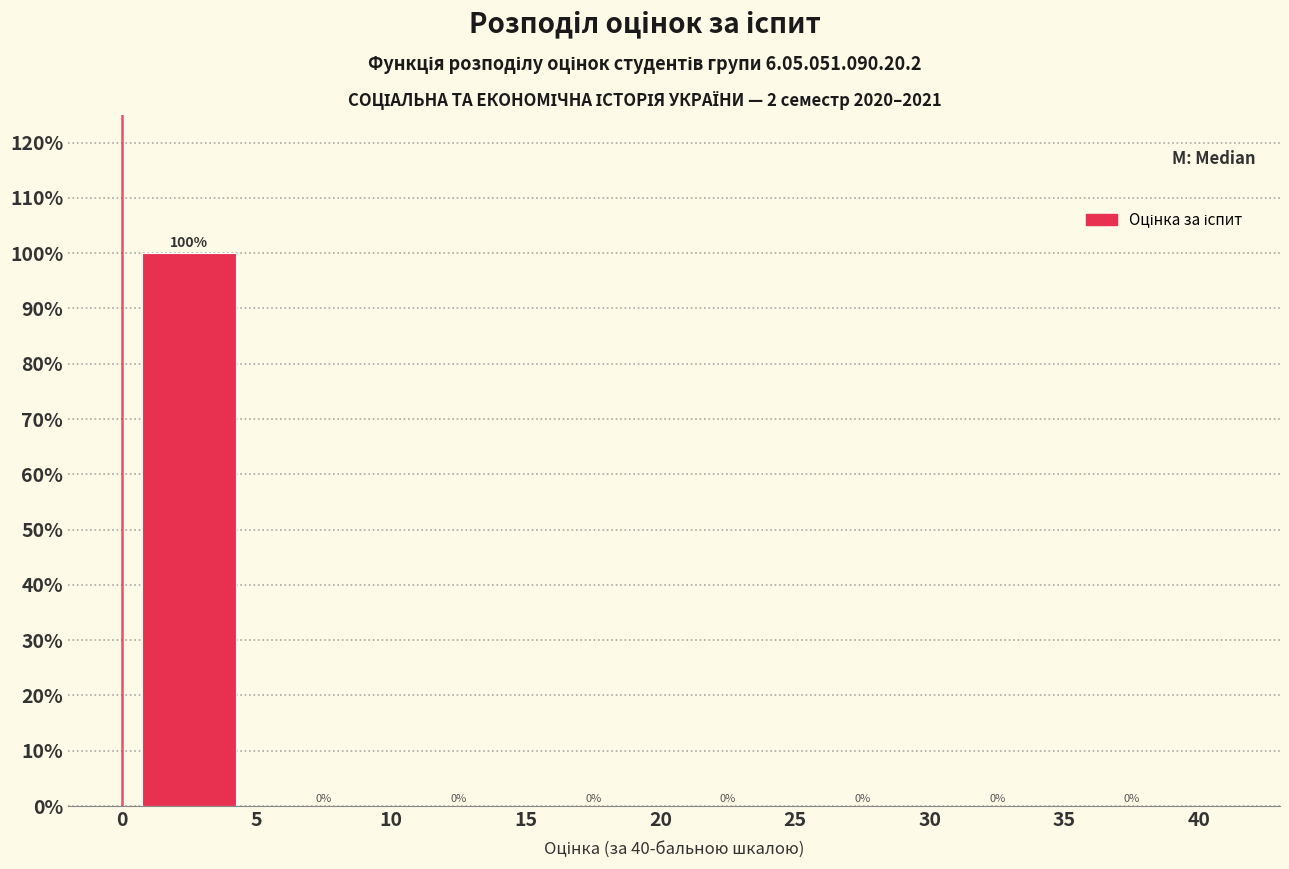

Over which range of the x-axis is the bar tallest?

0 to 5